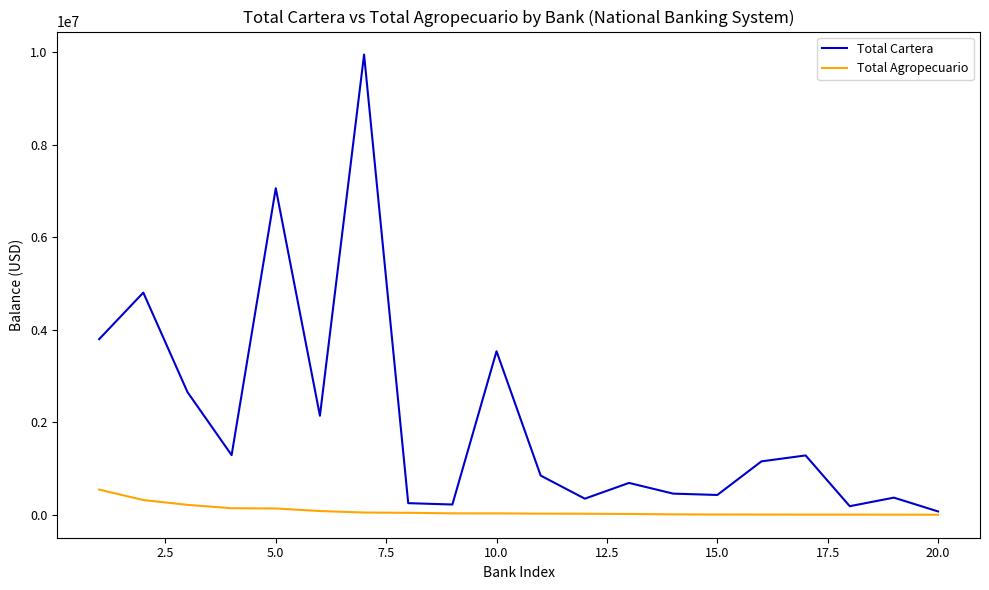

Which series has the largest total across all categories?

Total Cartera